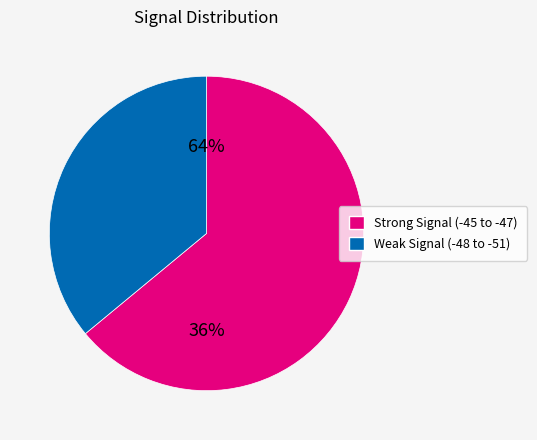

Approximately how many times larger is the value at -47 compared to -48?

1.0